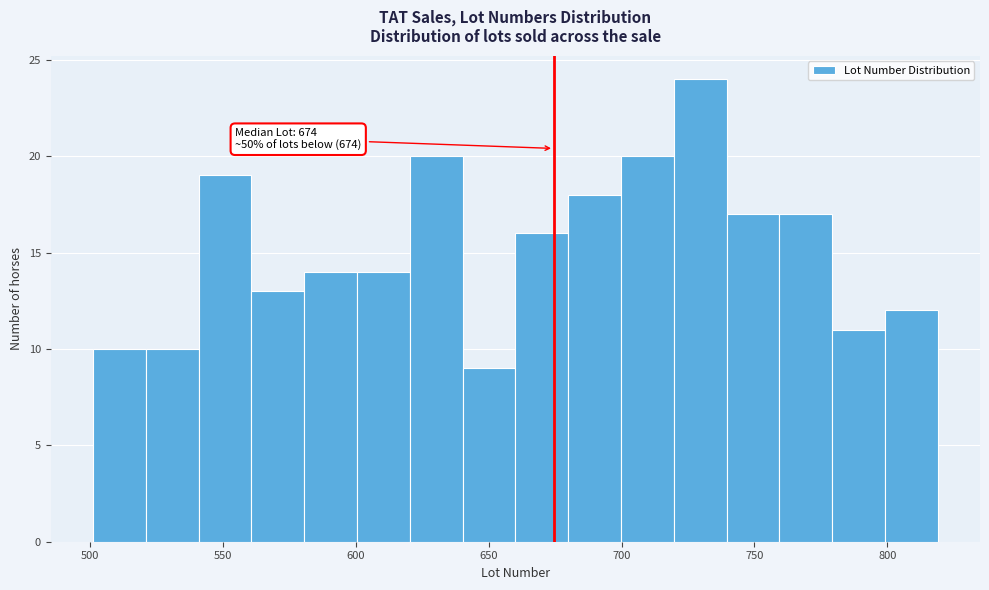

Read against the x-axis, roughly where is the centre of the tallest bar?

730